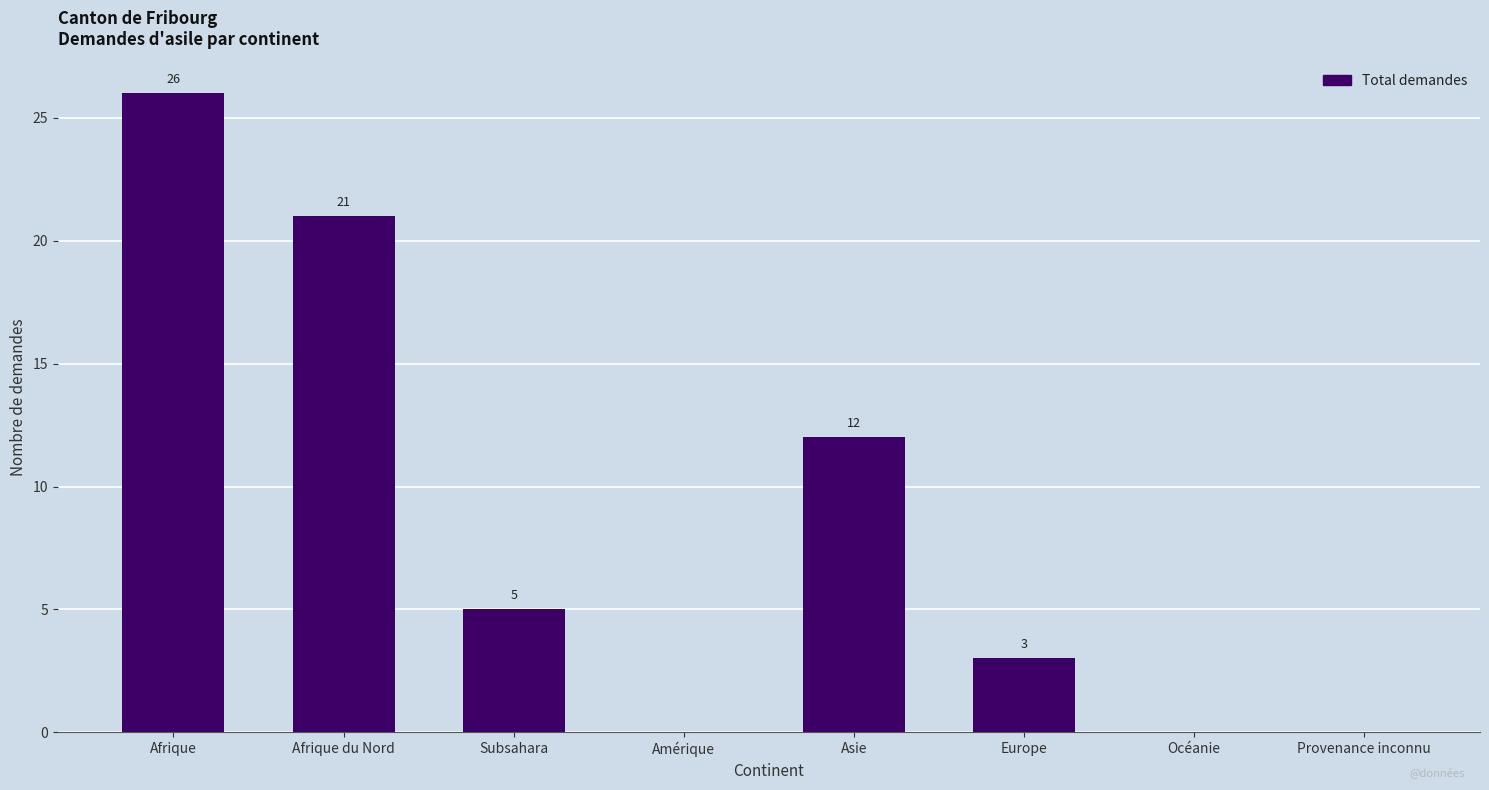

Which label corresponds to the largest value in the chart?

Afrique